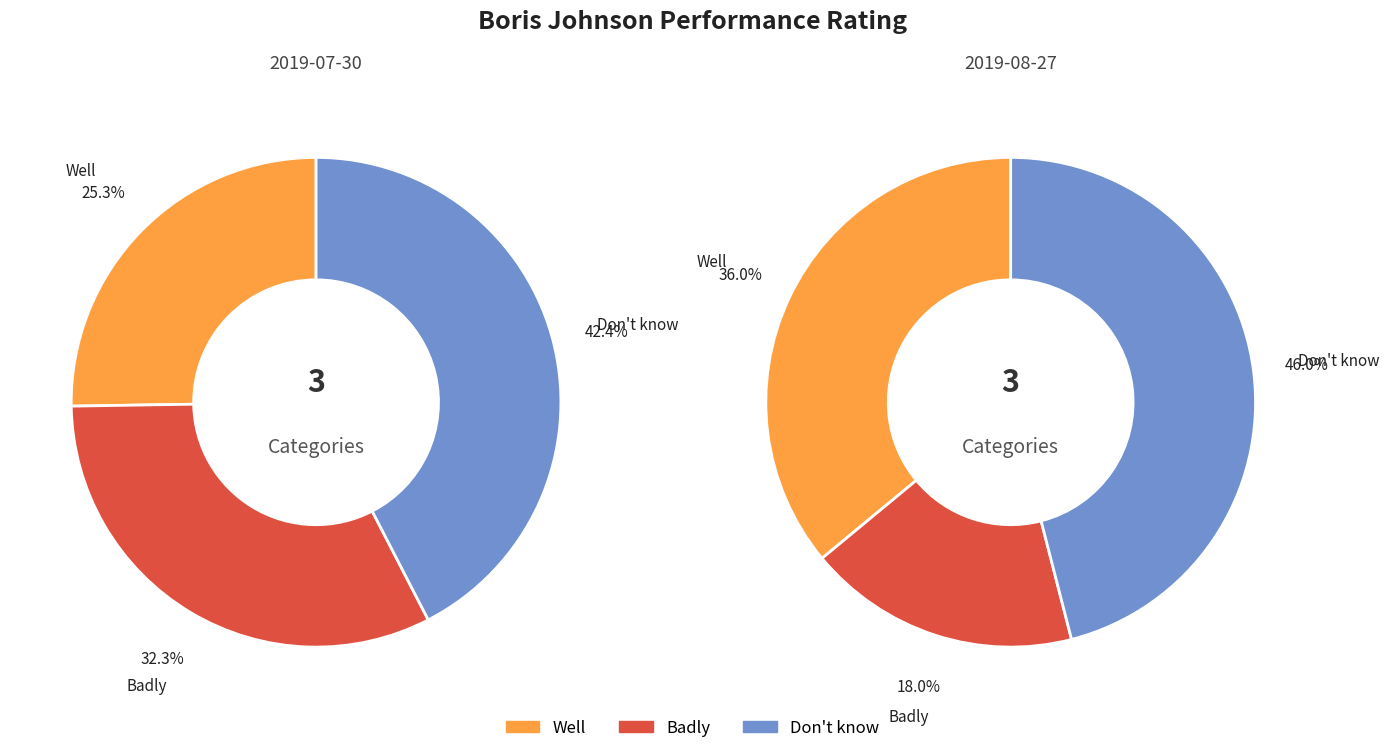

Which category has the biggest portion of the pie?

Don't know